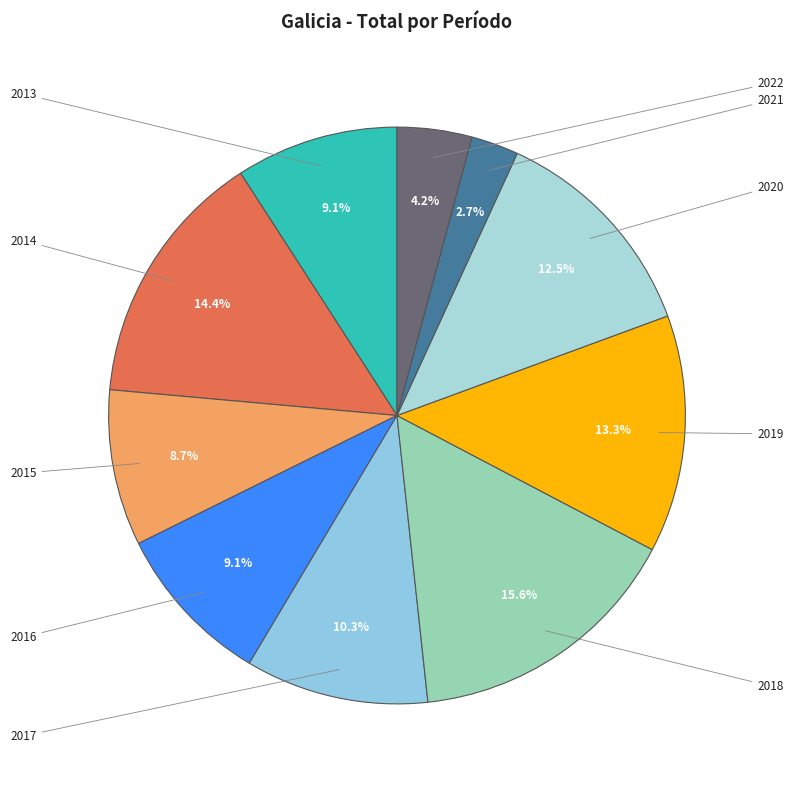

True or false: 2013 accounts for 20% of the total.

False